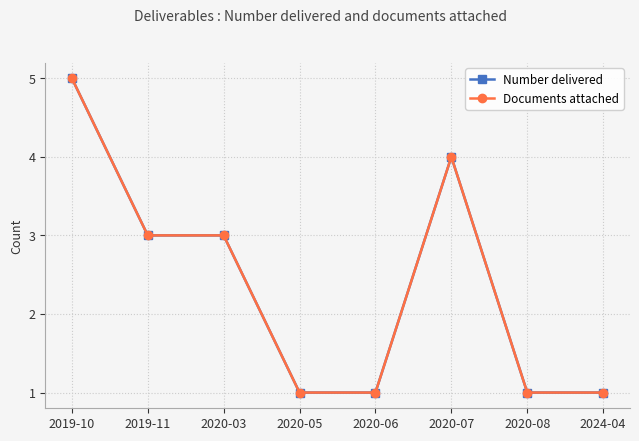

Is the value of Documents attached at 2020-03 greater than the value of Number delivered at 2020-03?

No